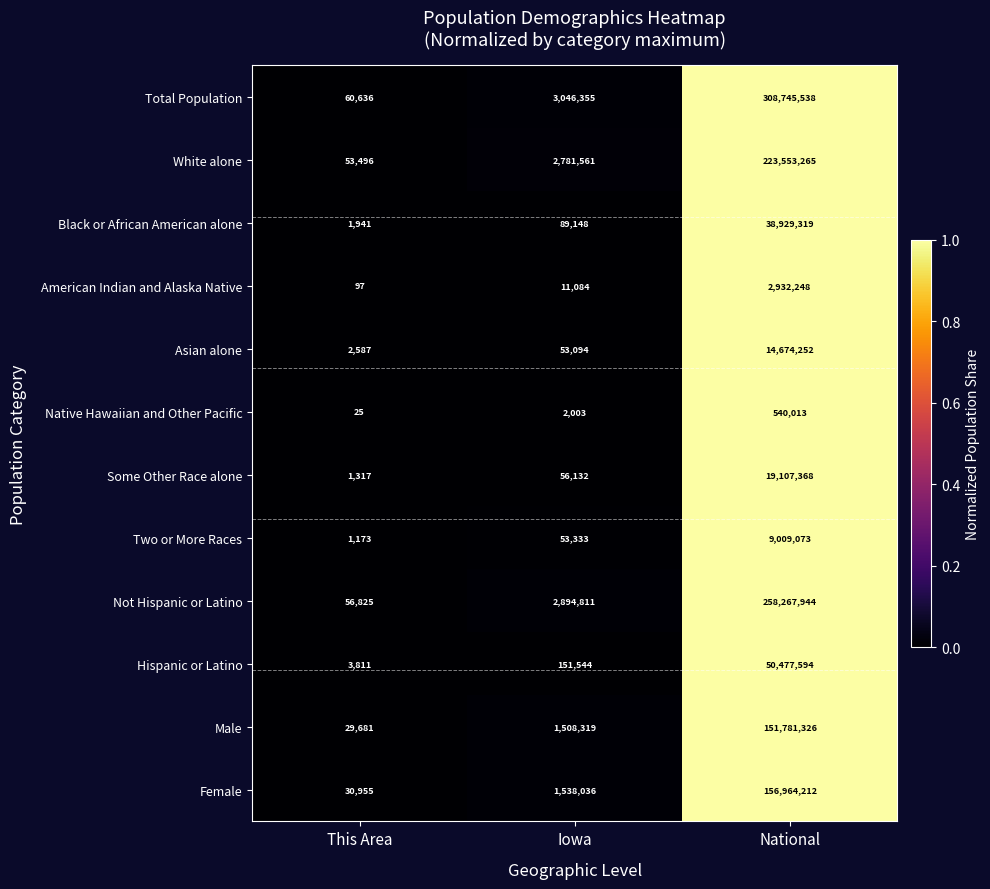

The value of Female at National is 156964212. True or false?

True